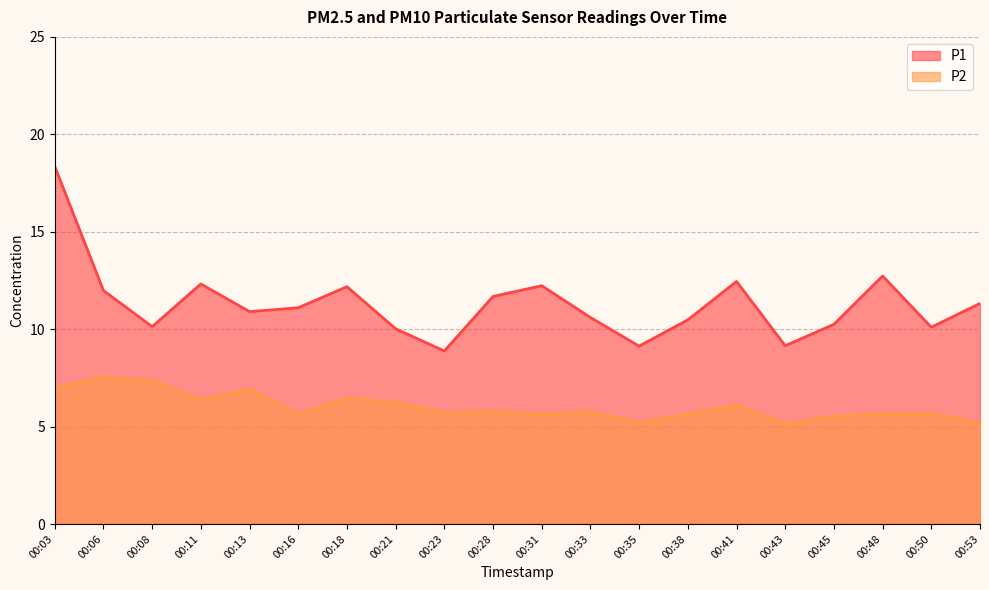

True or false: P1 has a value of 10.0 at 00:21.

True